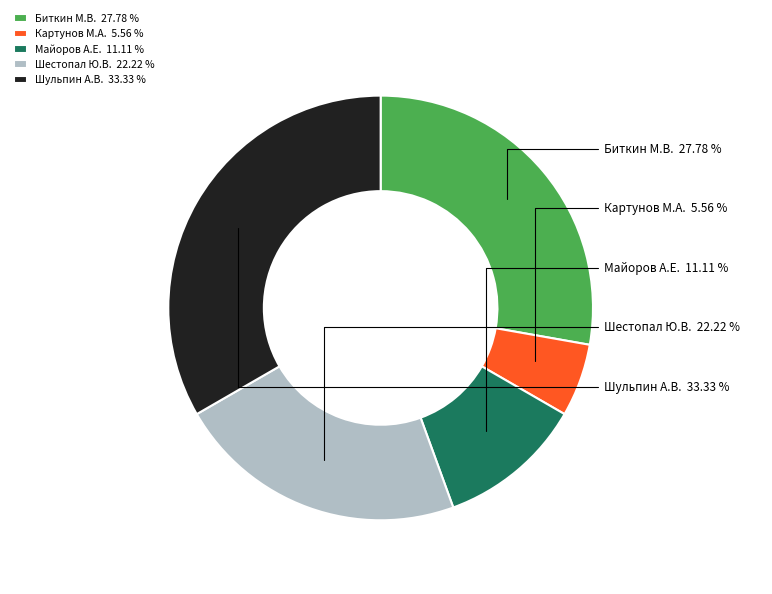

Count the number of slices in the pie.

5